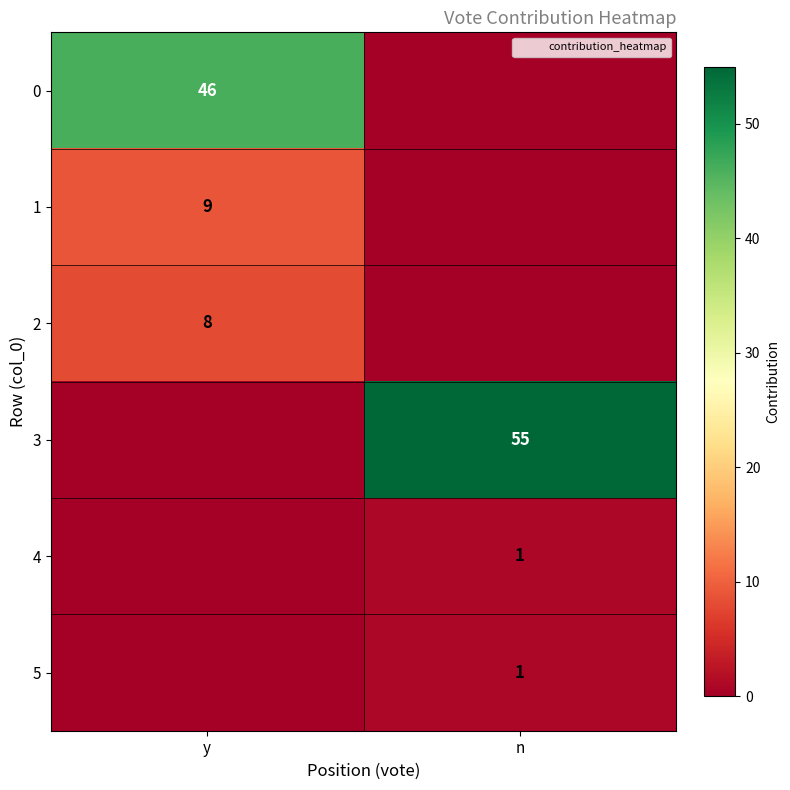

How many data points does each series have?

2